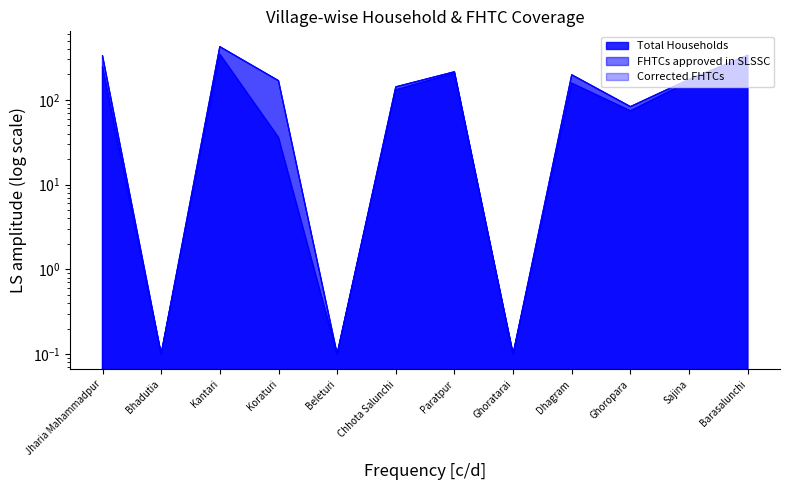

At which label does FHTCs approved in SLSSC first exceed 174?

Jharia Mahammadpur